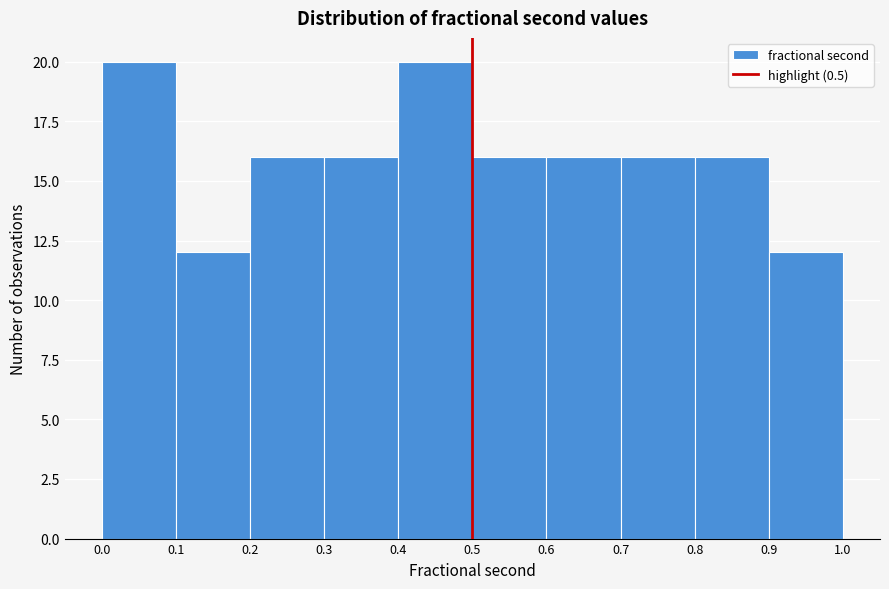

What is the height of the bar covering 0.6 to 0.7 on the x-axis? The values are not printed on the chart, so give them approximately, as read against the axis.

16